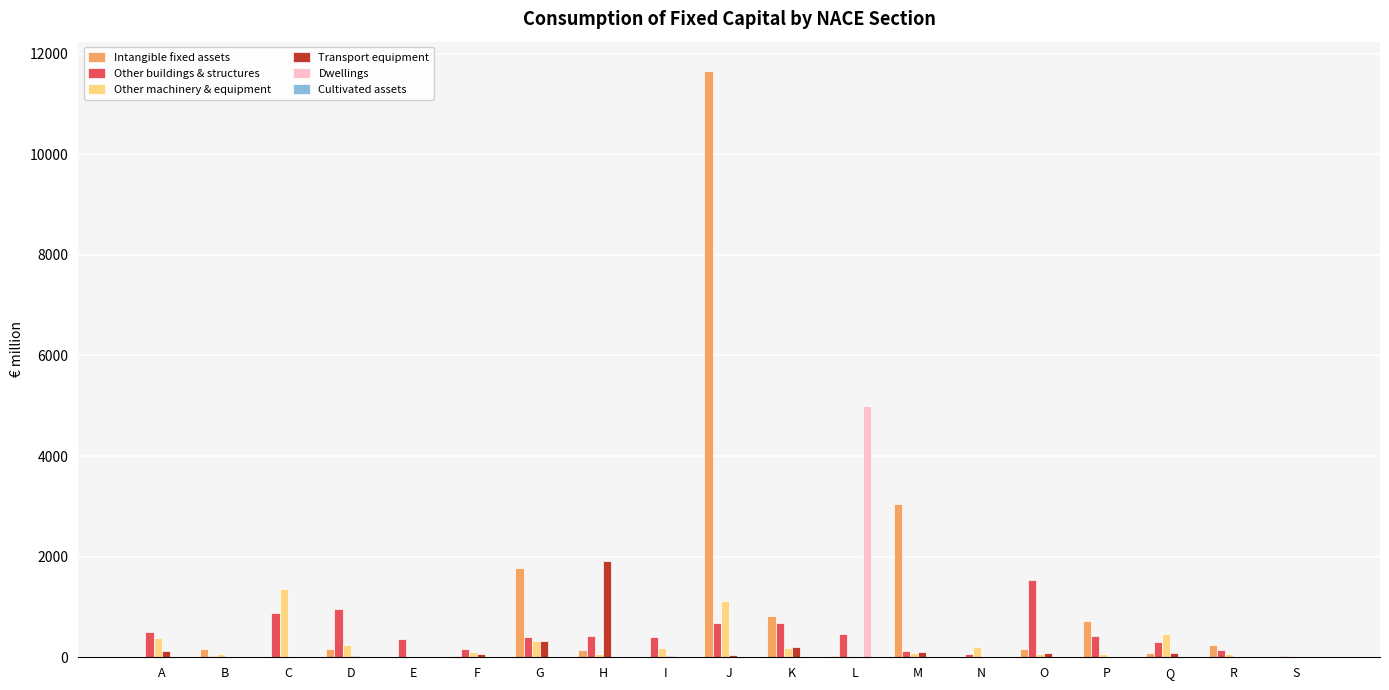

True or false: Other machinery & equipment has a value of 1118.5 at J.

True